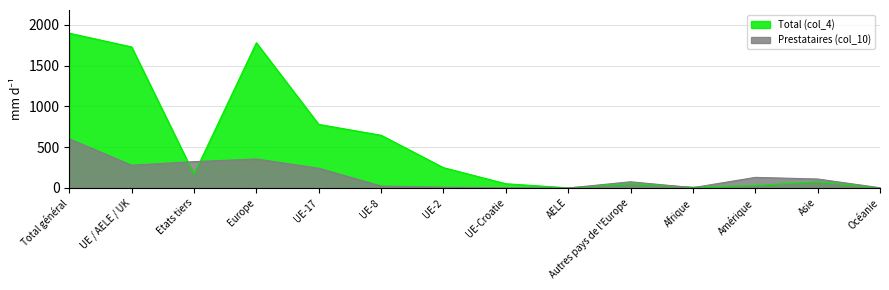

Reading left to right, list all the values displayed in this chart.

Total (col_4): Total général=1896	UE / AELE / UK=1728	Etats tiers=168	Europe=1779	UE-17=779	UE-8=646	UE-2=249	UE-Croatie=52	AELE=2	Autres pays de l'Europe=51	Afrique=10	Amérique=30	Asie=76	Océanie=1
Prestataires (col_10): Total général=602	UE / AELE / UK=279	Etats tiers=323	Europe=355	UE-17=242	UE-8=24	UE-2=10	UE-Croatie=3	AELE=0	Autres pays de l'Europe=76	Afrique=4	Amérique=130	Asie=110	Océanie=3